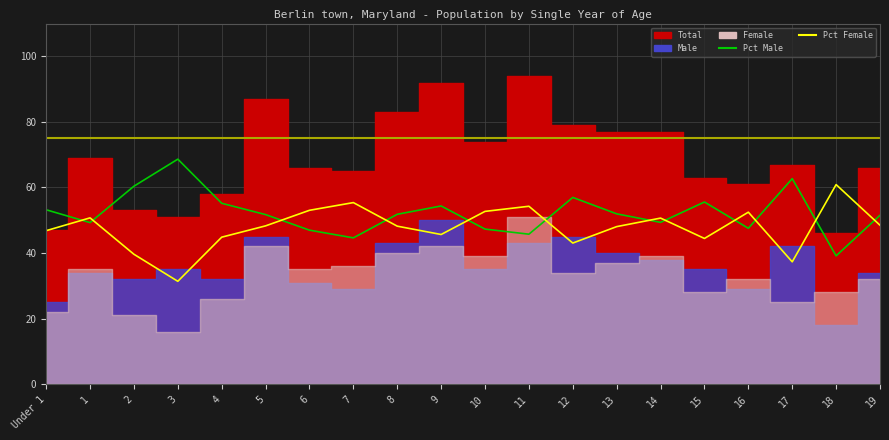

Where is Pct Female nearest to the value 46?

9